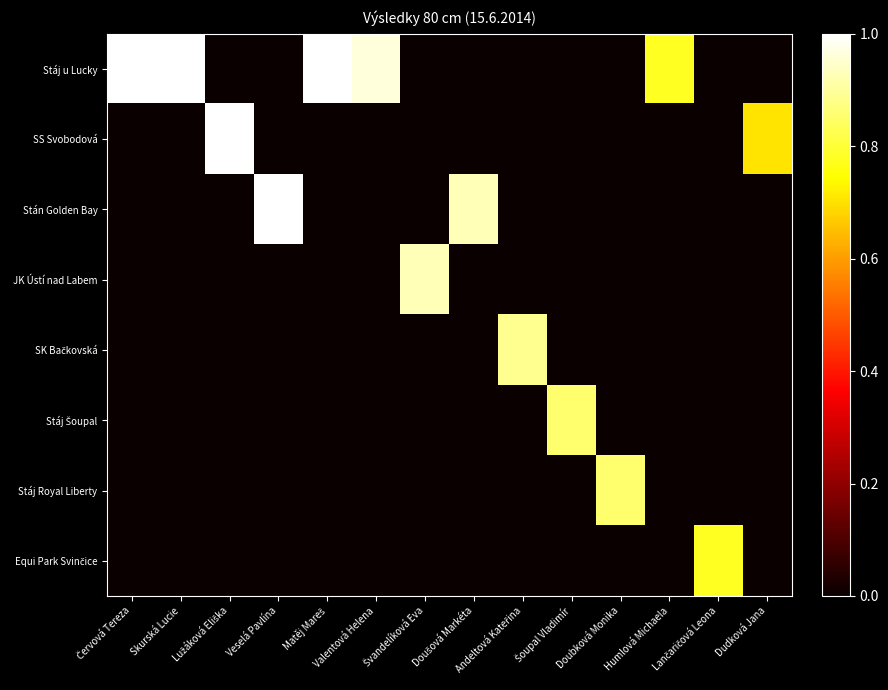

Rank the series by their maximum value, from lowest to highest.

Equi Park Svinčice, Stáj Šoupal, Stáj Royal Liberty, SK Bačkovská, JK Ústí nad Labem, Stáj u Lucky, SS Svobodová, Stán Golden Bay